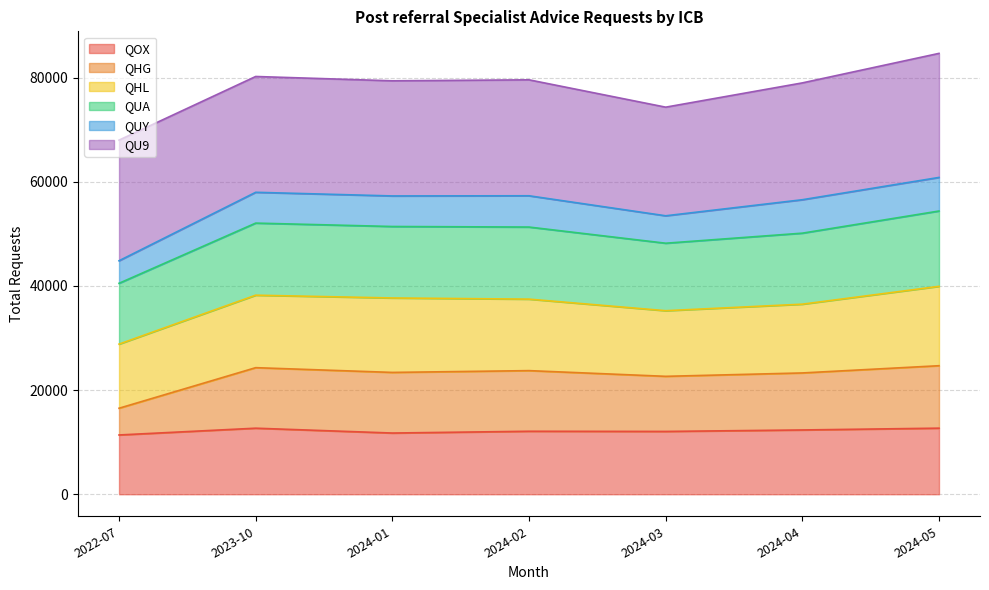

What are all the series names shown in the legend?

QOX, QHG, QHL, QUA, QUY, QU9